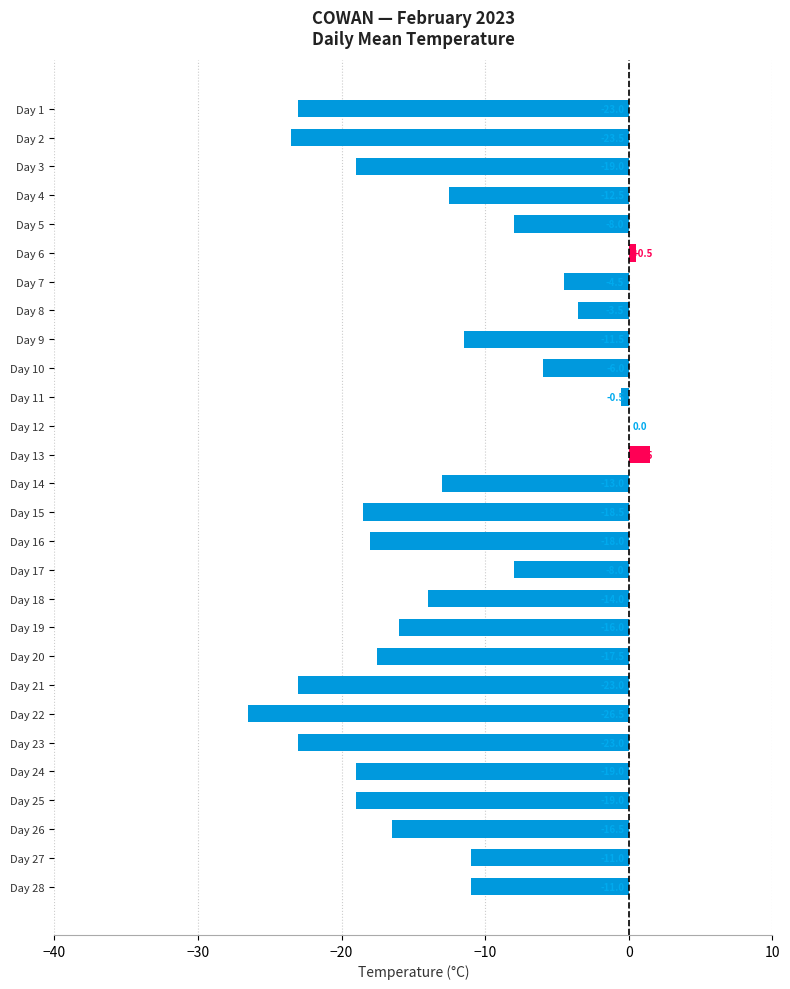

Does the chart contain stacked bars?

No